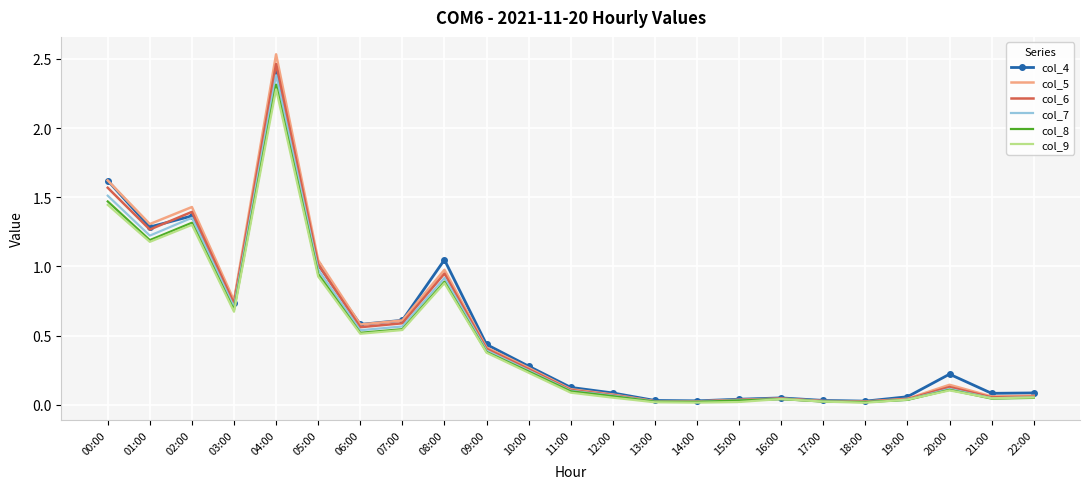

Which series has the widest spread of values?

col_5